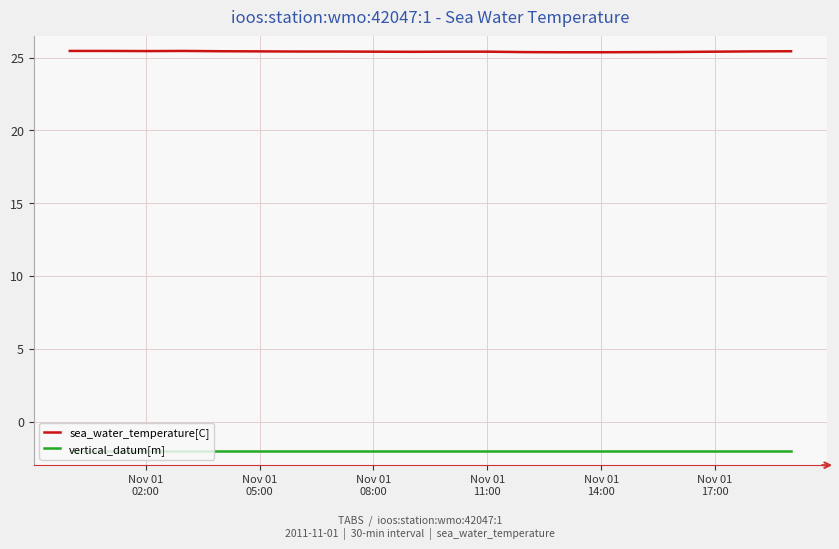

List the series in order of their overall mean, highest first.

sea_water_temperature[C], vertical_datum[m]